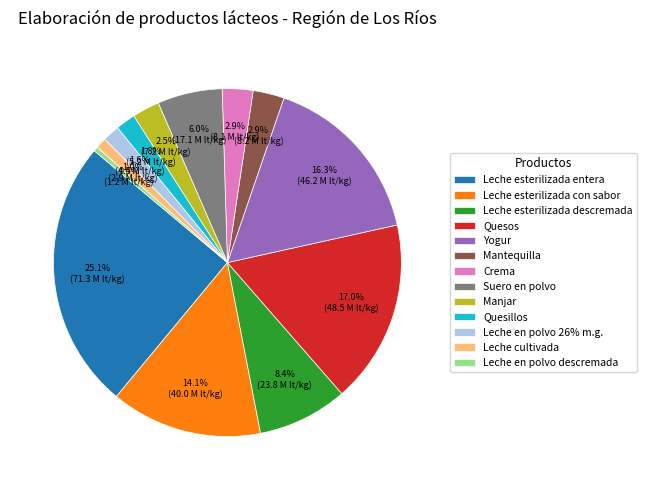

To the nearest percent, what portion does Mantequilla represent?

3%